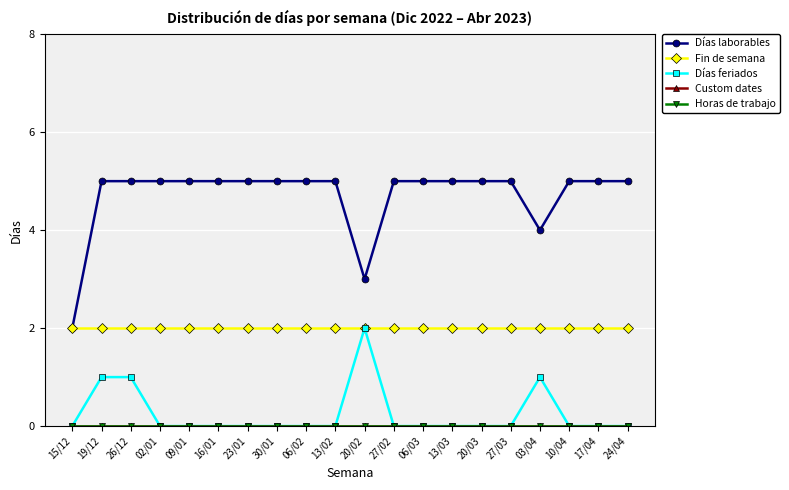

Where is Horas de trabajo nearest to the value 0?

15/12